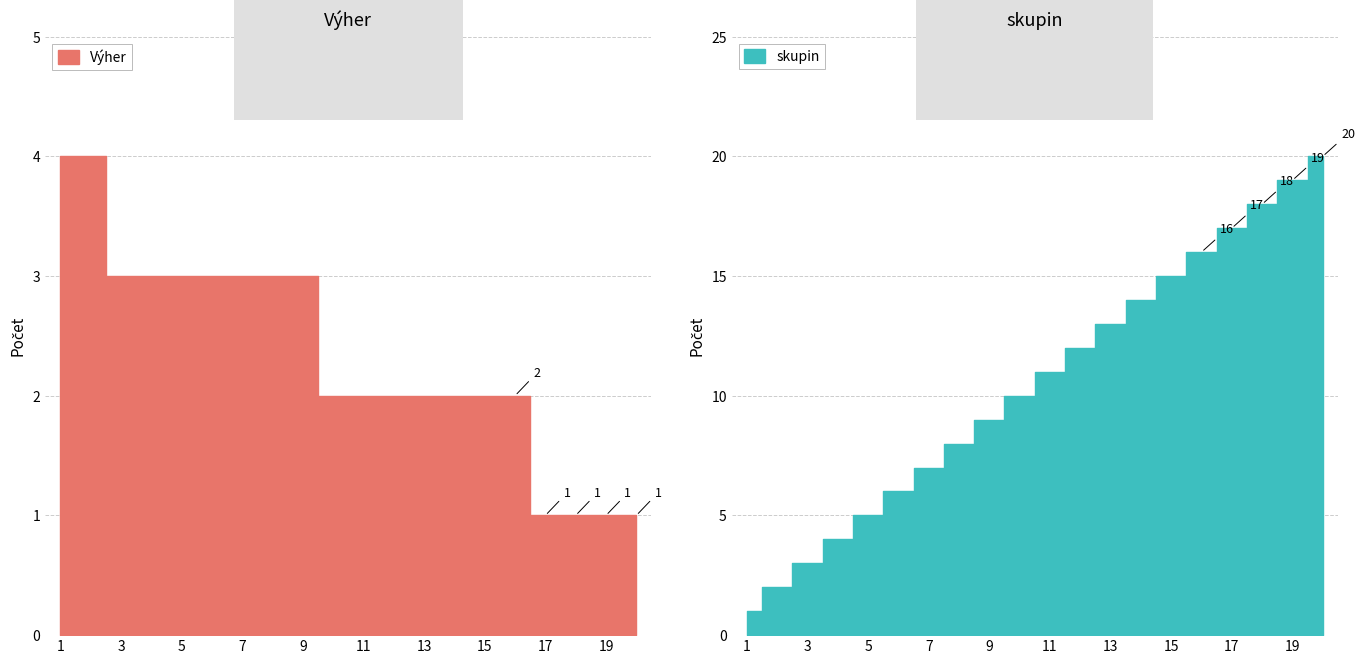

True or false: Výher has more than 2 interior local peaks.

False